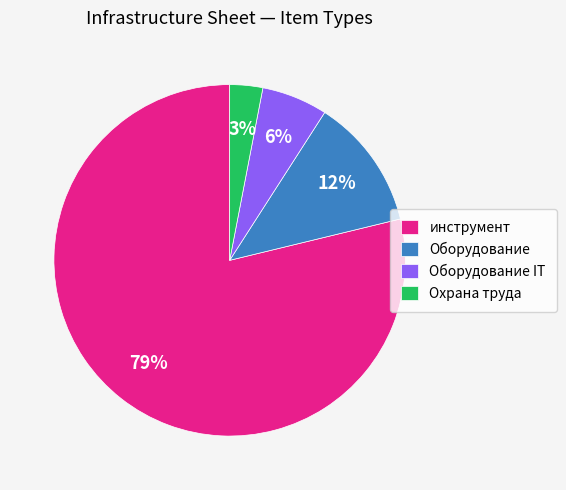

To the nearest percent, what percentage of the pie is инструмент?

79%